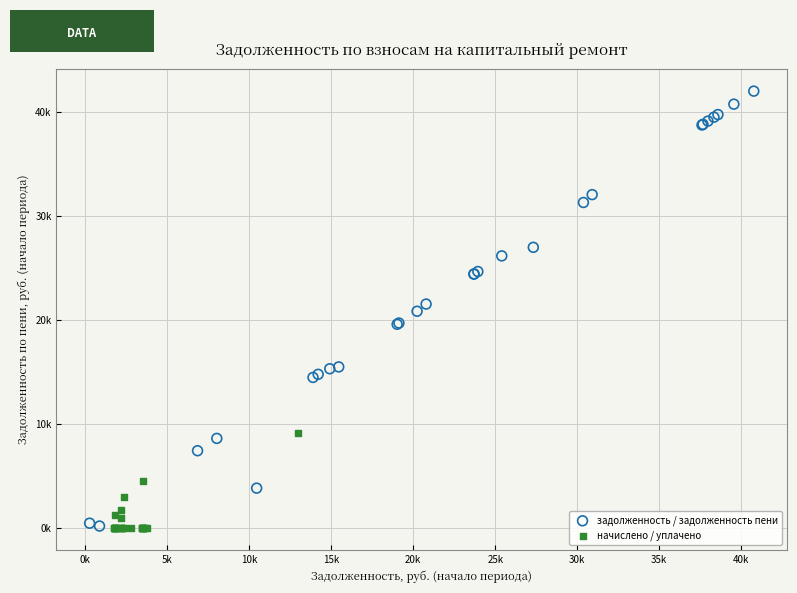

Which series has the widest spread of Y values?

задолженность / задолженность пени